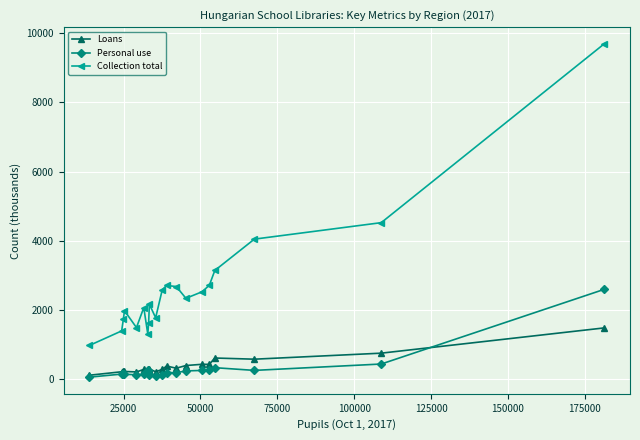

True or false: Personal use has more than 1 interior local peaks.

True